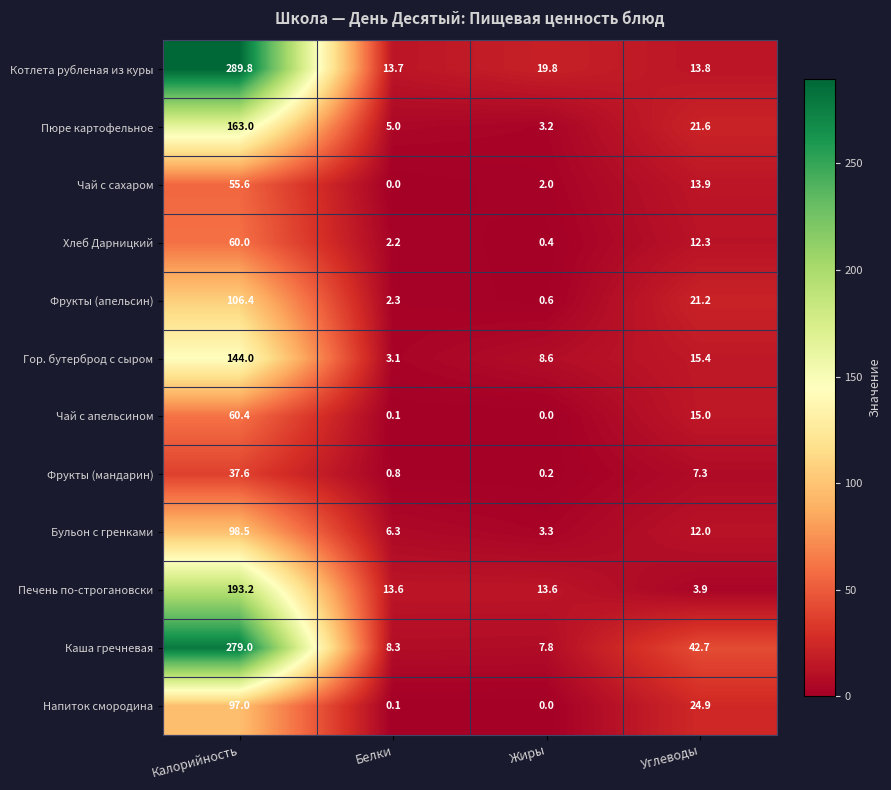

What is the average value of the Фрукты (апельсин) series?

32.6